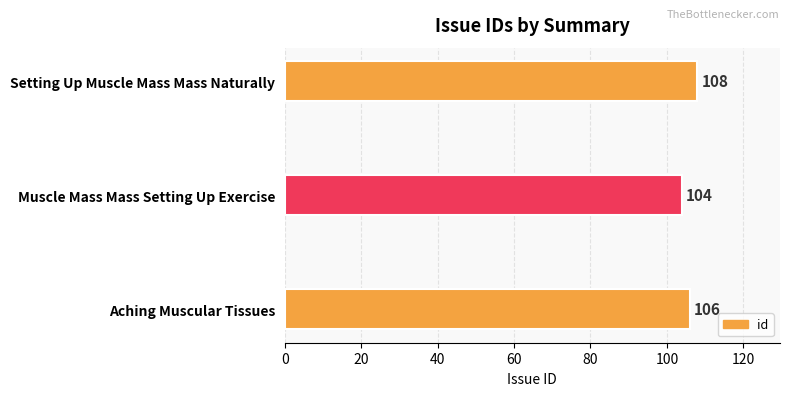

Reading top to bottom, list all the values displayed in this chart.

Setting Up Muscle Mass Mass Naturally=108	Muscle Mass Mass Setting Up Exercise=104	Aching Muscular Tissues=106